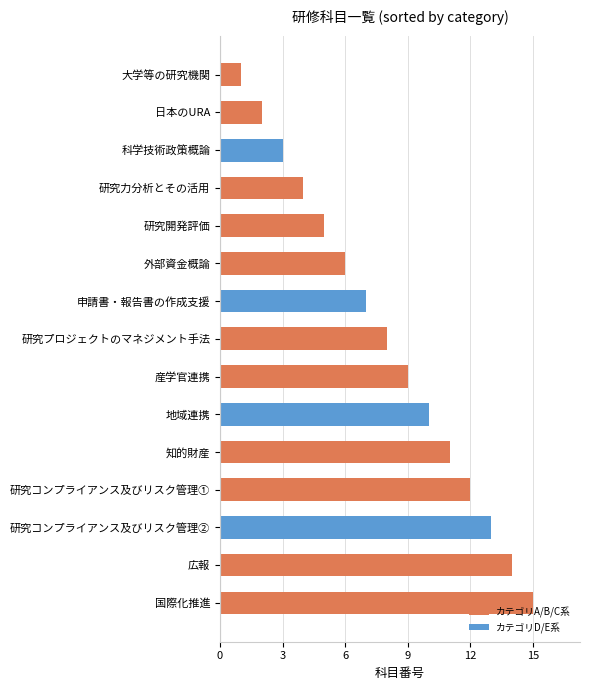

What is the label of the 2nd bar from the bottom?

広報